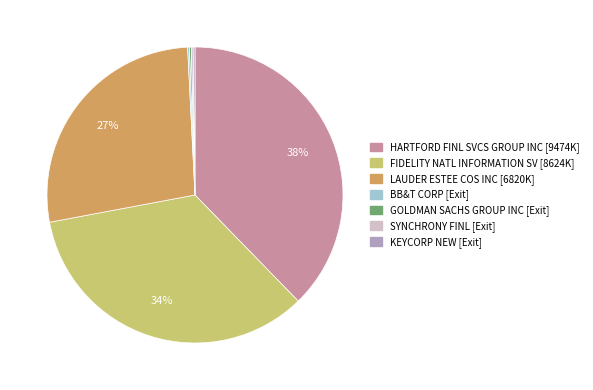

Is it true that FIDELITY NATL INFORMATION SV is 35% of the pie?

True